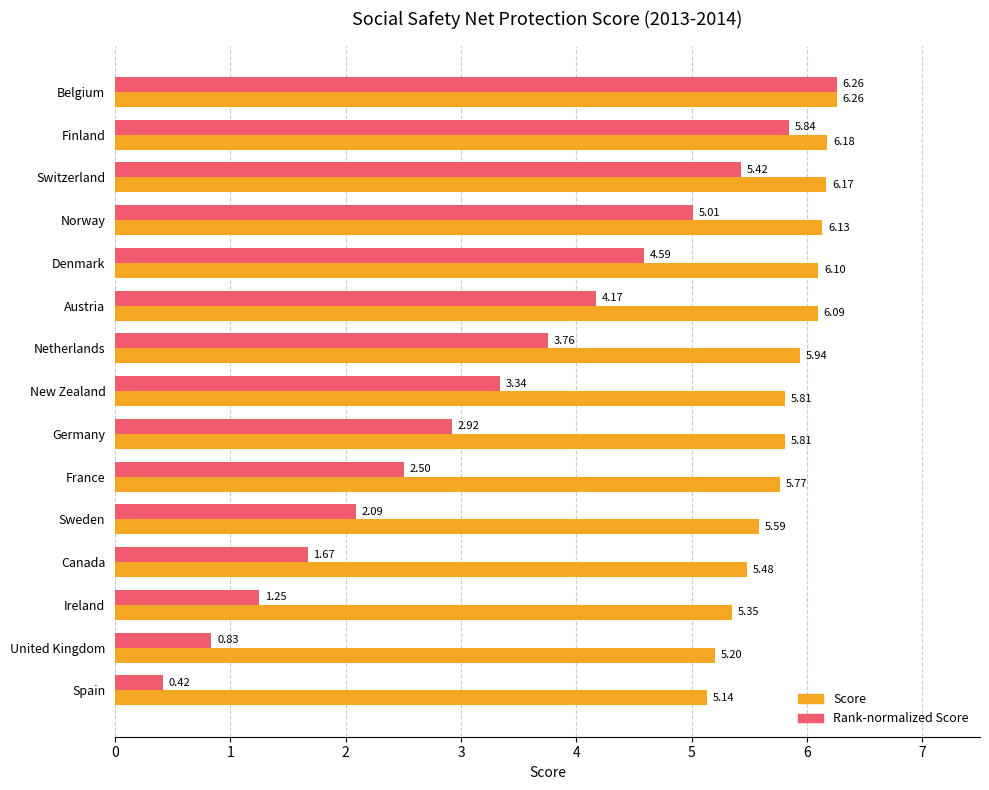

Which label corresponds to the largest value in the chart?

Belgium